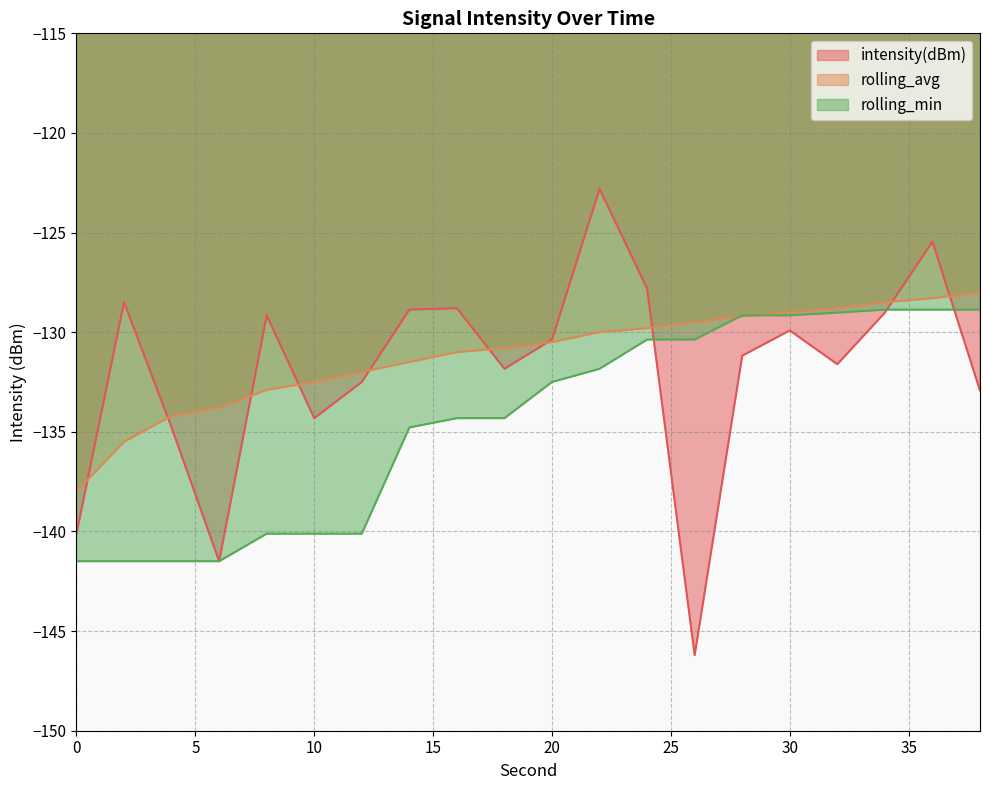

How many lines are shown in the chart?

3